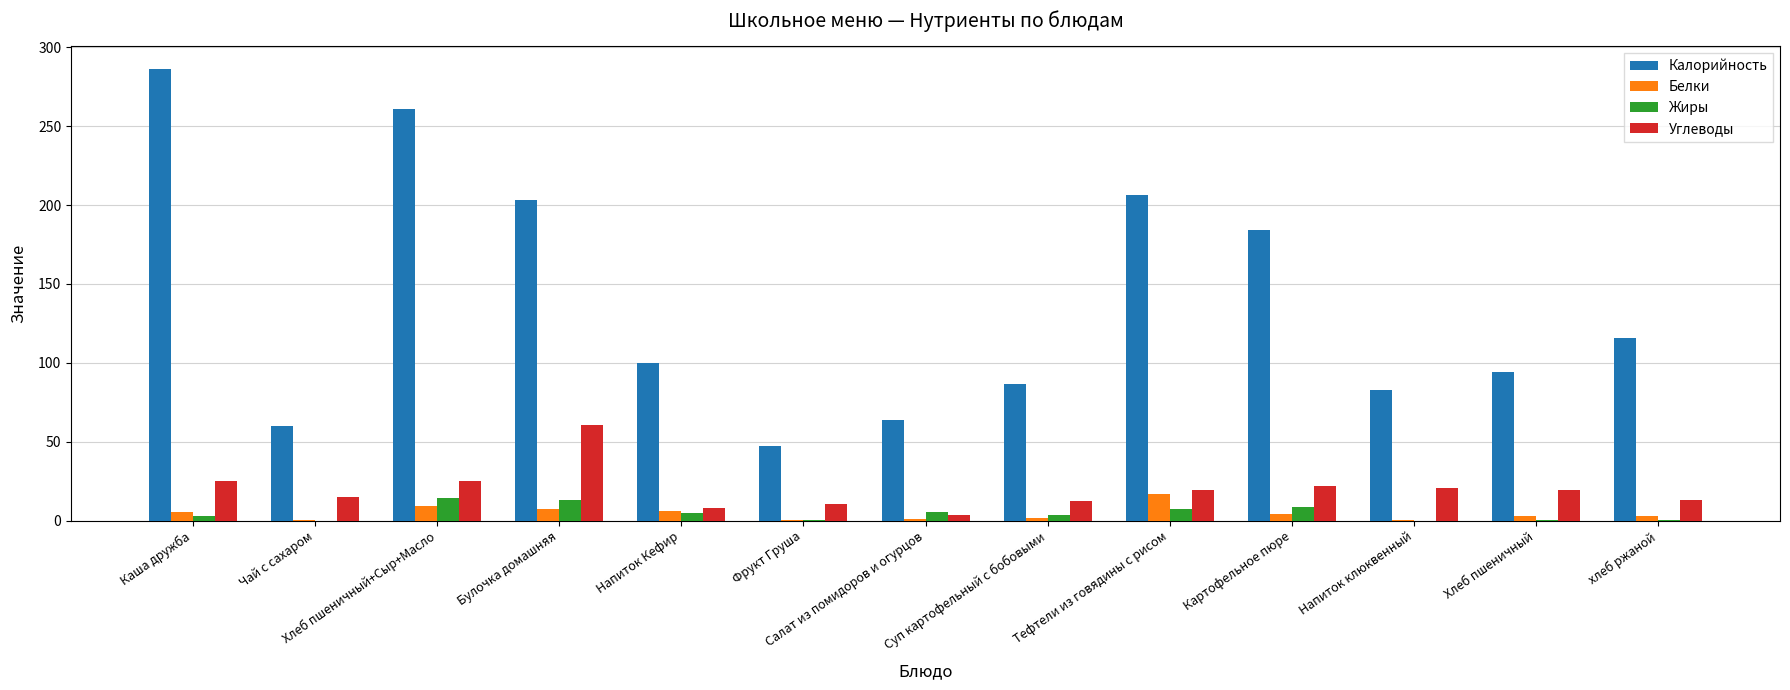

Between Чай с сахаром and Напиток Кефир, which series saw the biggest shift?

Калорийность